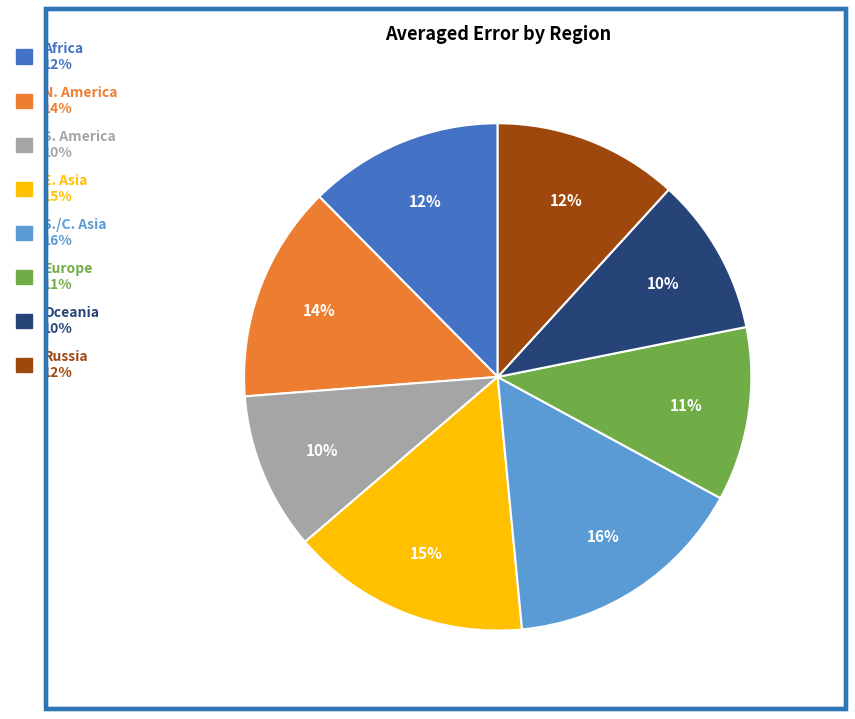

To the nearest percent, what is the average slice percentage?

12%